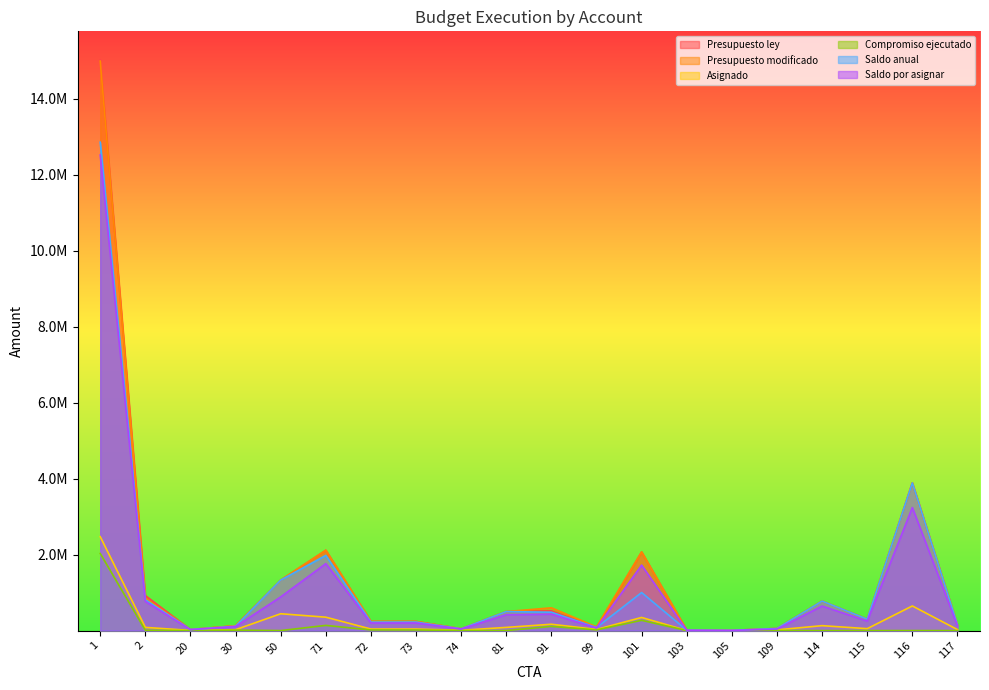

Between 72 and 117, which is larger?

72